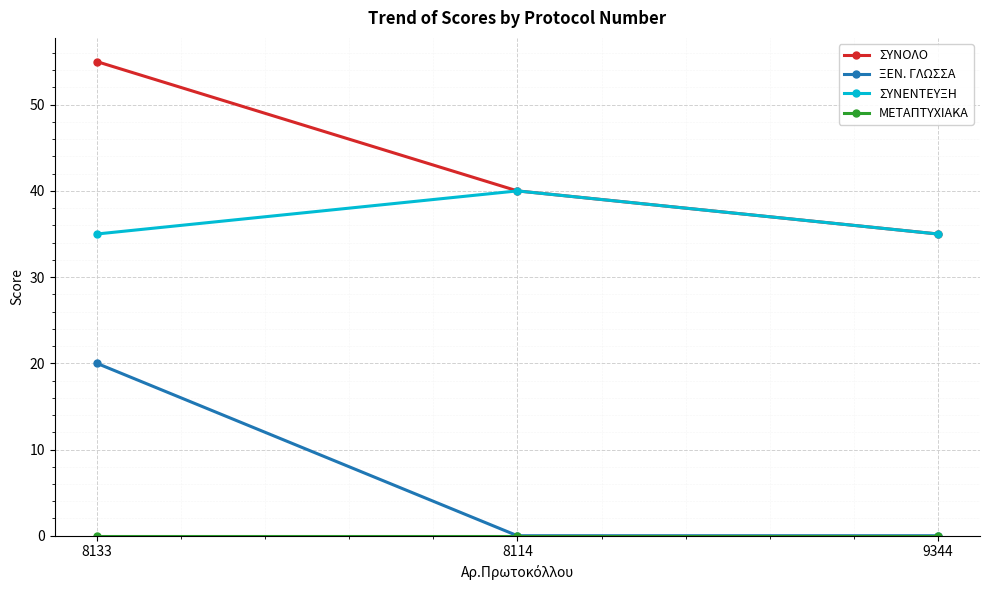

What is the total value across all series at 8133?

110